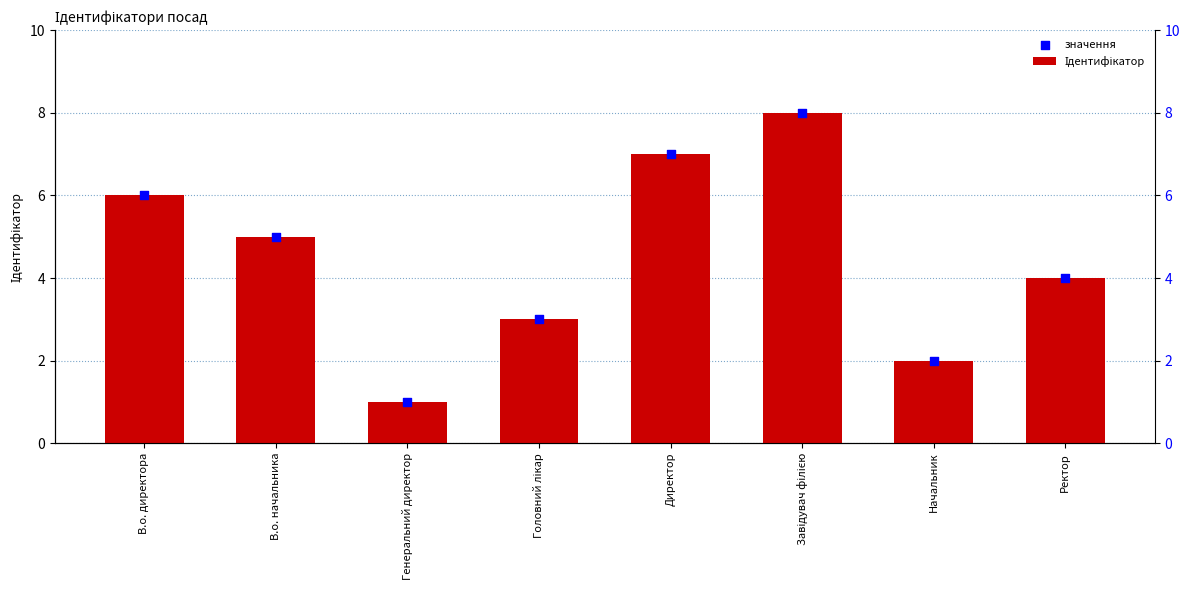

Which series contains the lowest Y value?

Ідентифікатор